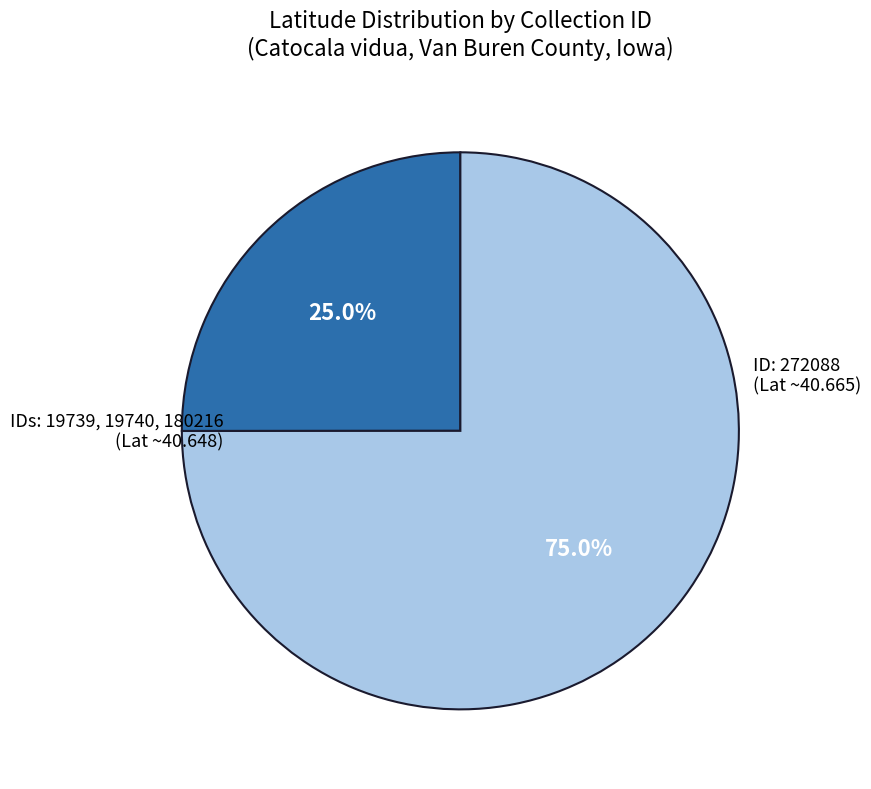

How many slices are in this pie chart?

2